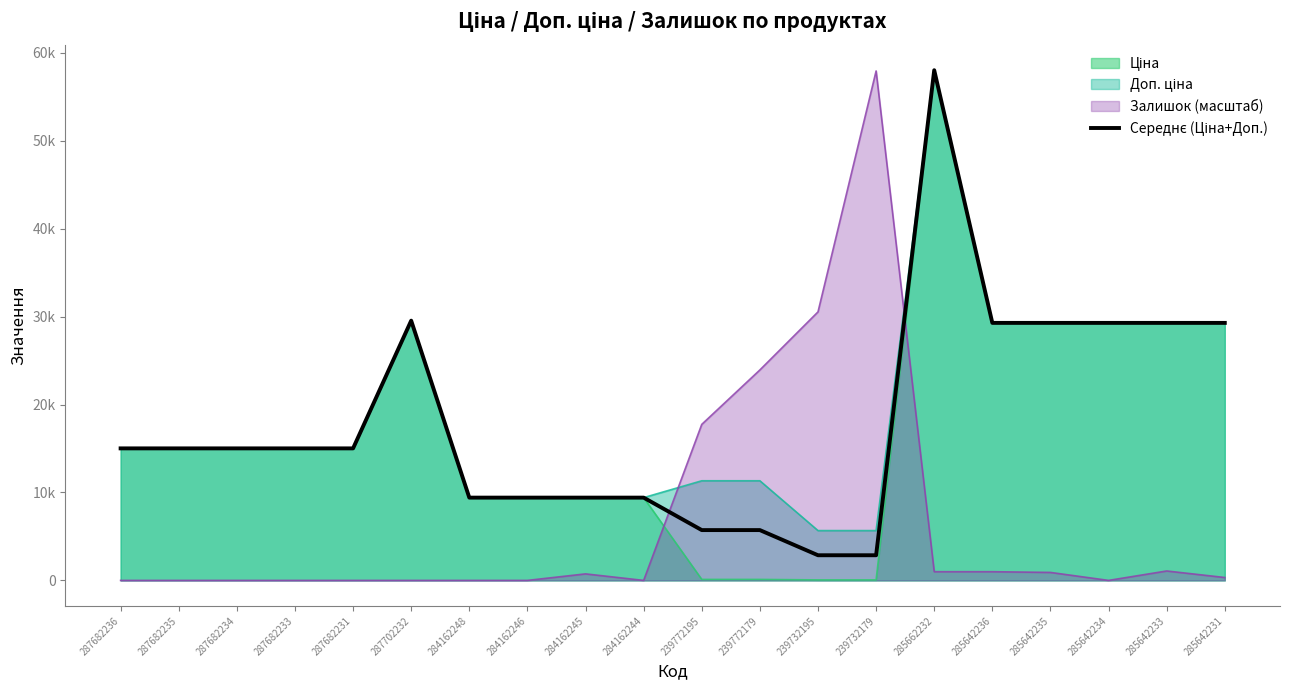

List the labels in order of value, largest first.

285662232, 287702232, 285642236, 285642235, 285642234, 285642233, 285642231, 287682236, 287682235, 287682234, 287682233, 287682231, 284162248, 284162246, 284162245, 284162244, 239772195, 239772179, 239732195, 239732179